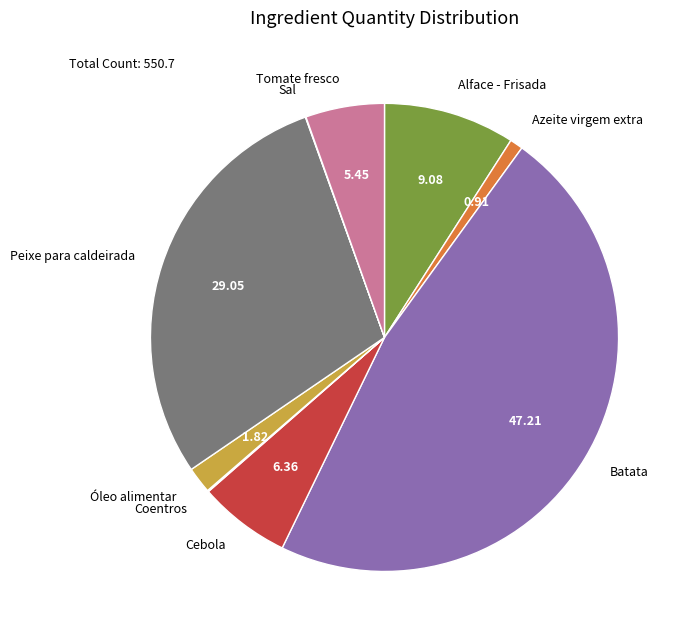

Which category has the biggest portion of the pie?

Batata